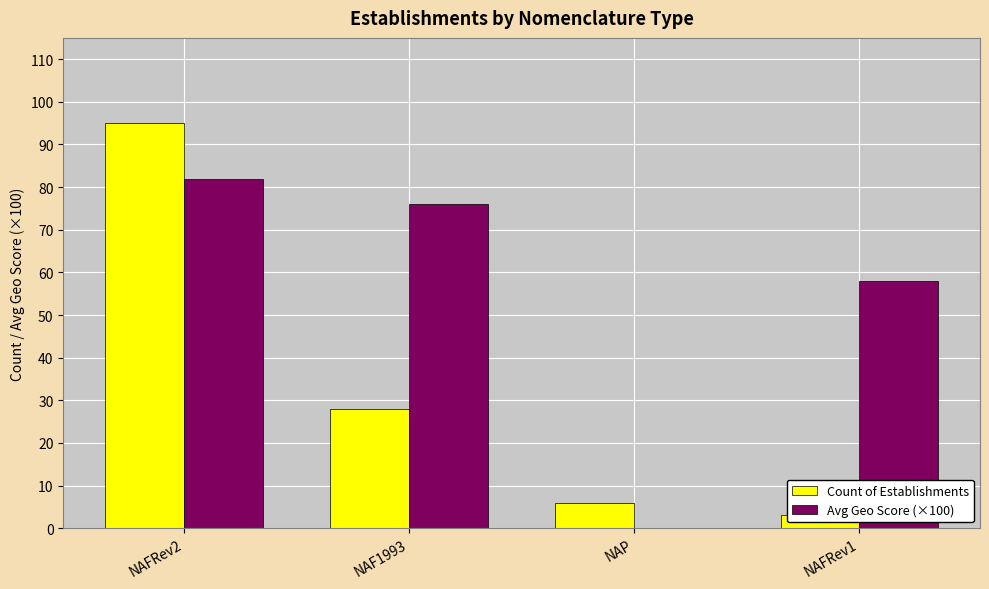

At which category is the sum across all series the highest?

NAFRev2